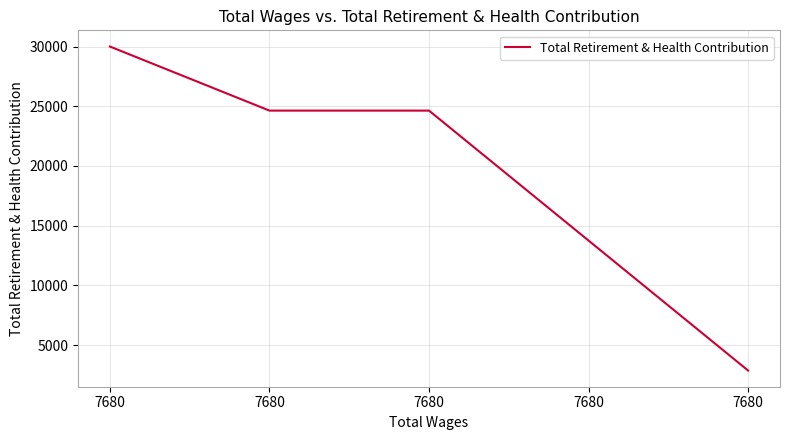

Does the chart display data point markers on the line(s)?

No